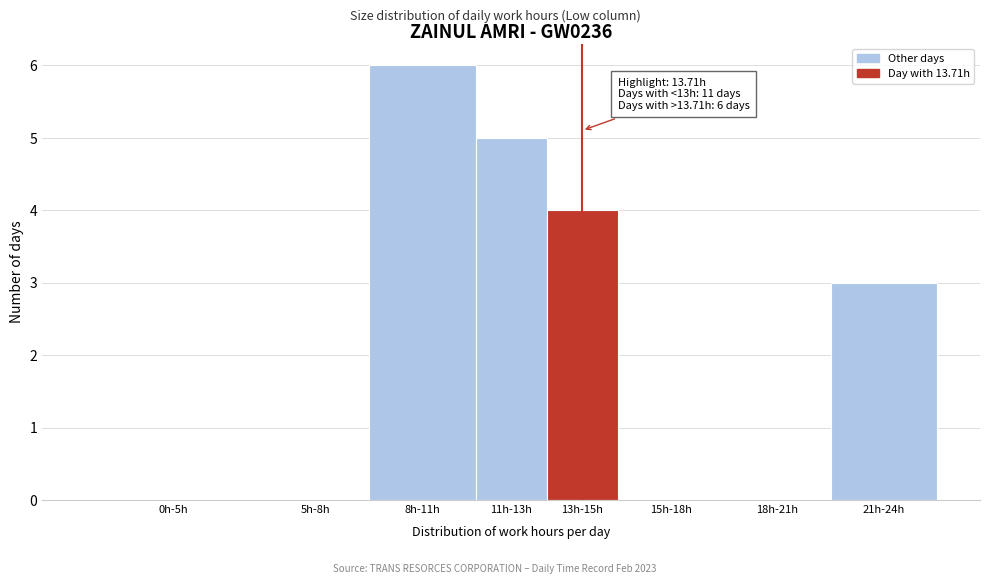

Reading left to right, list all the values displayed in this chart.

0h-5h=0	5h-8h=0	8h-11h=6	11h-13h=5	13h-15h=4	15h-18h=0	18h-21h=0	21h-24h=3